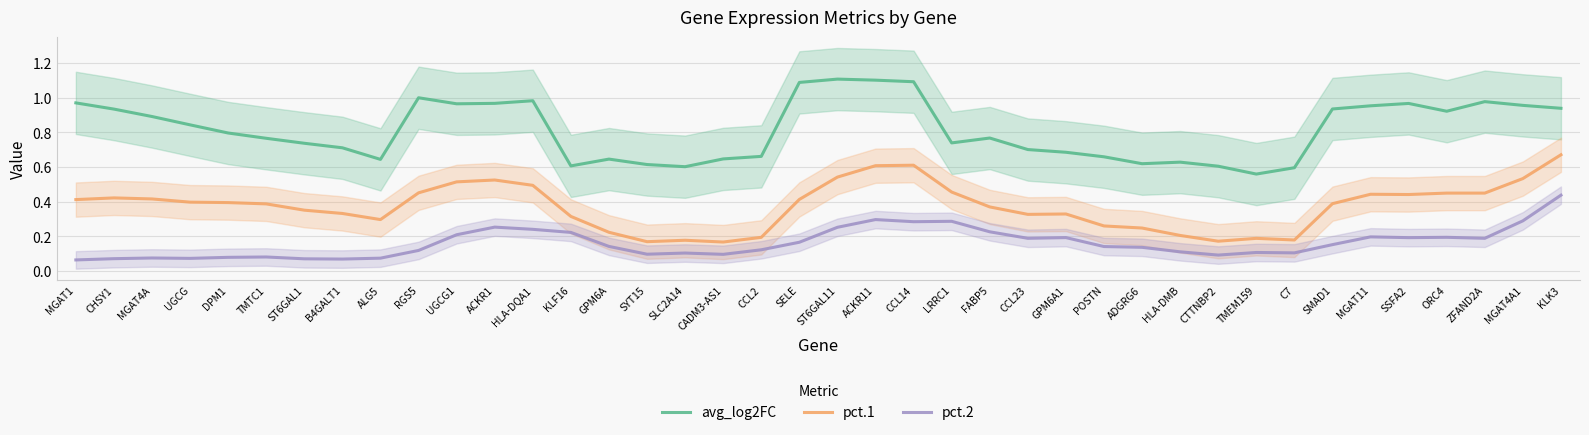

Between POSTN and ADGRG6, which is larger?

POSTN